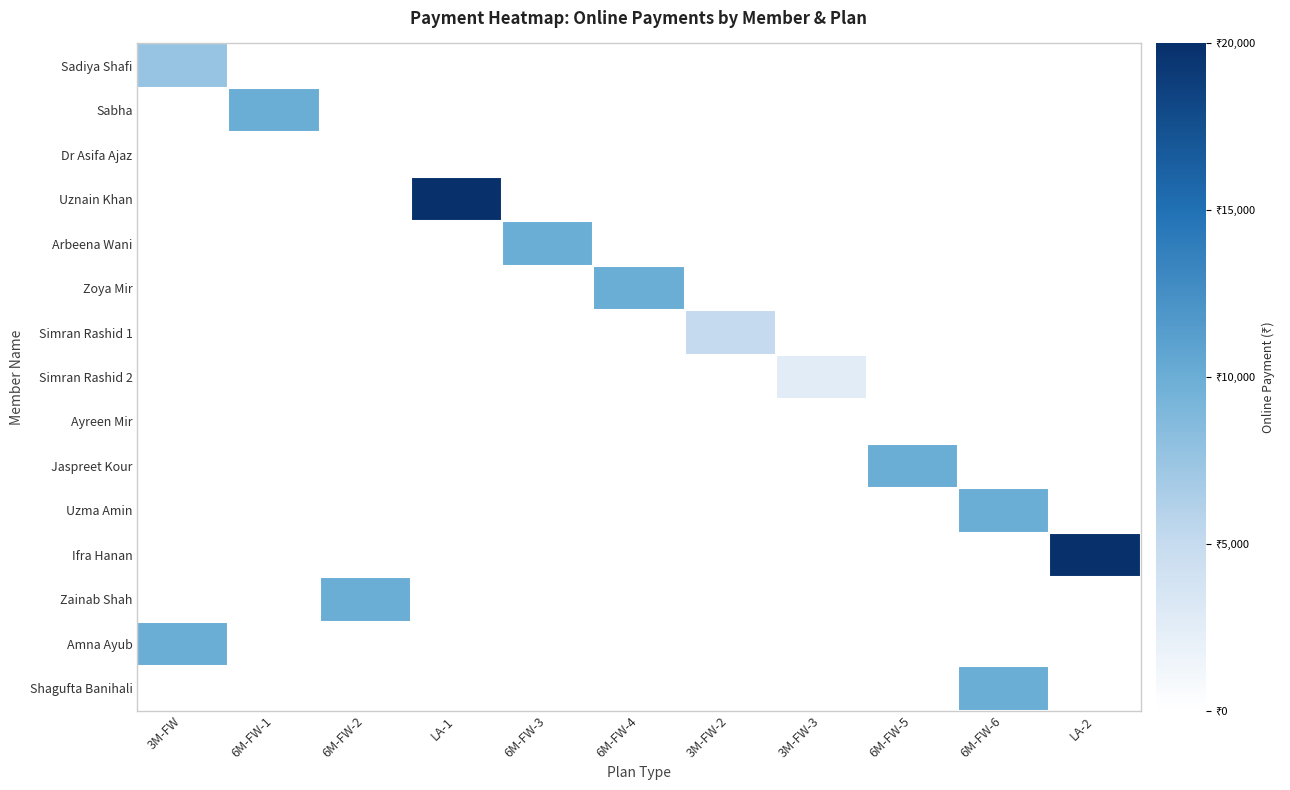

Count the number of categories in the chart.

11